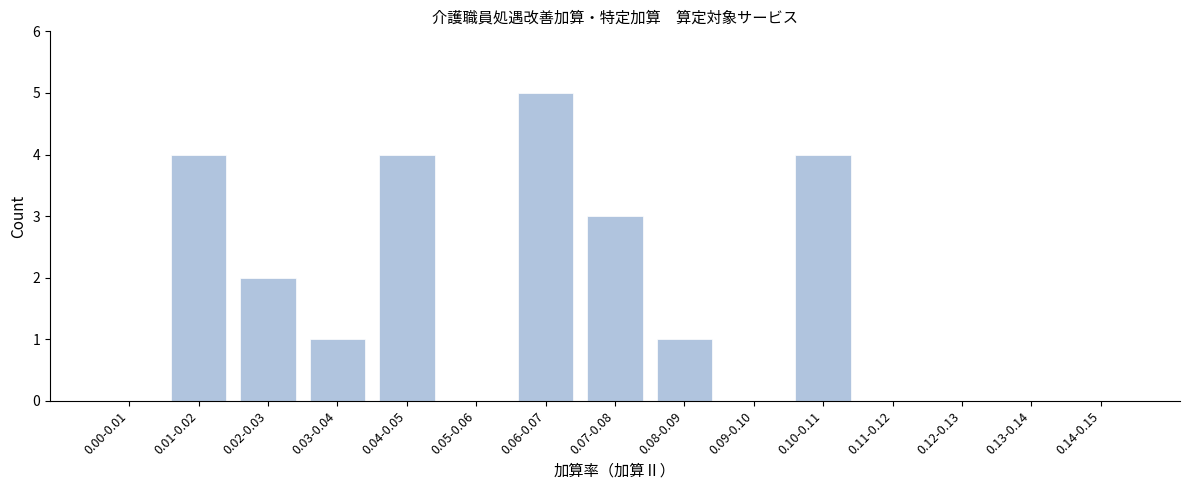

Reading left to right, transcribe all the data shown in this chart.

0.00-0.01=0	0.01-0.02=4	0.02-0.03=2	0.03-0.04=1	0.04-0.05=4	0.05-0.06=0	0.06-0.07=5	0.07-0.08=3	0.08-0.09=1	0.09-0.10=0	0.10-0.11=4	0.11-0.12=0	0.12-0.13=0	0.13-0.14=0	0.14-0.15=0